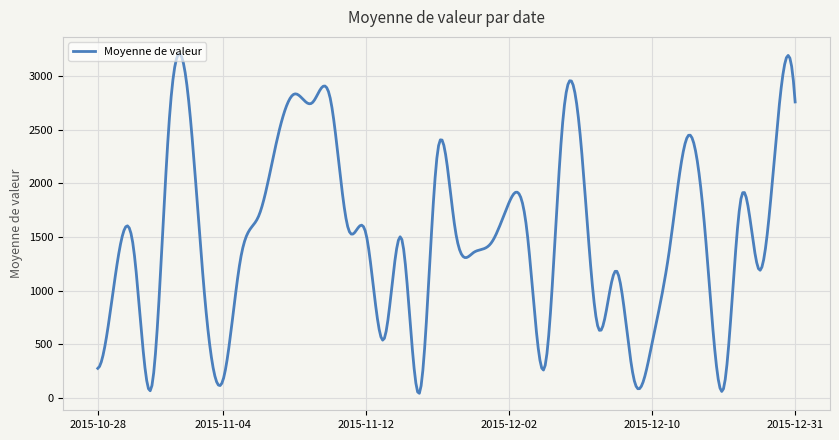

What is the difference between the second highest and second lowest values?

3142.3